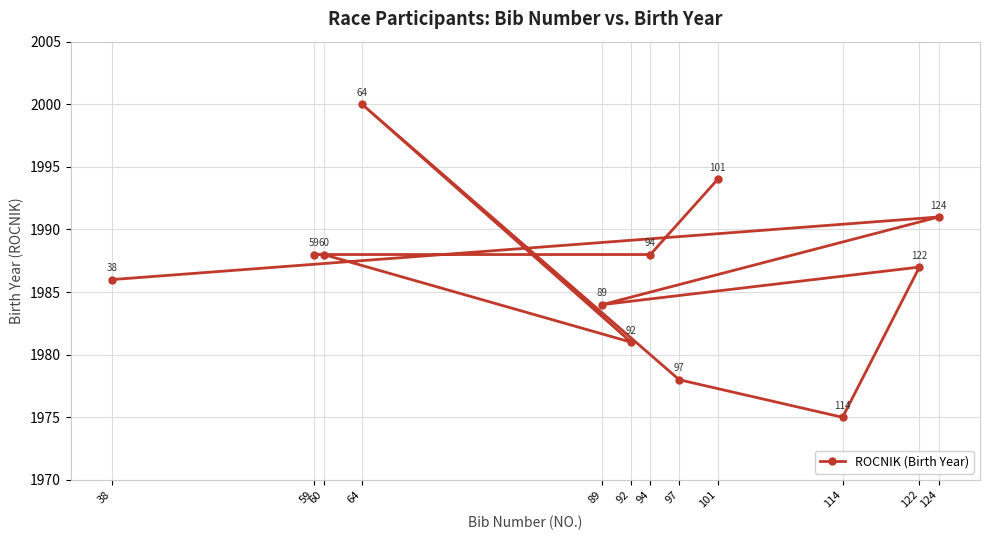

What is the greatest value displayed?

2000